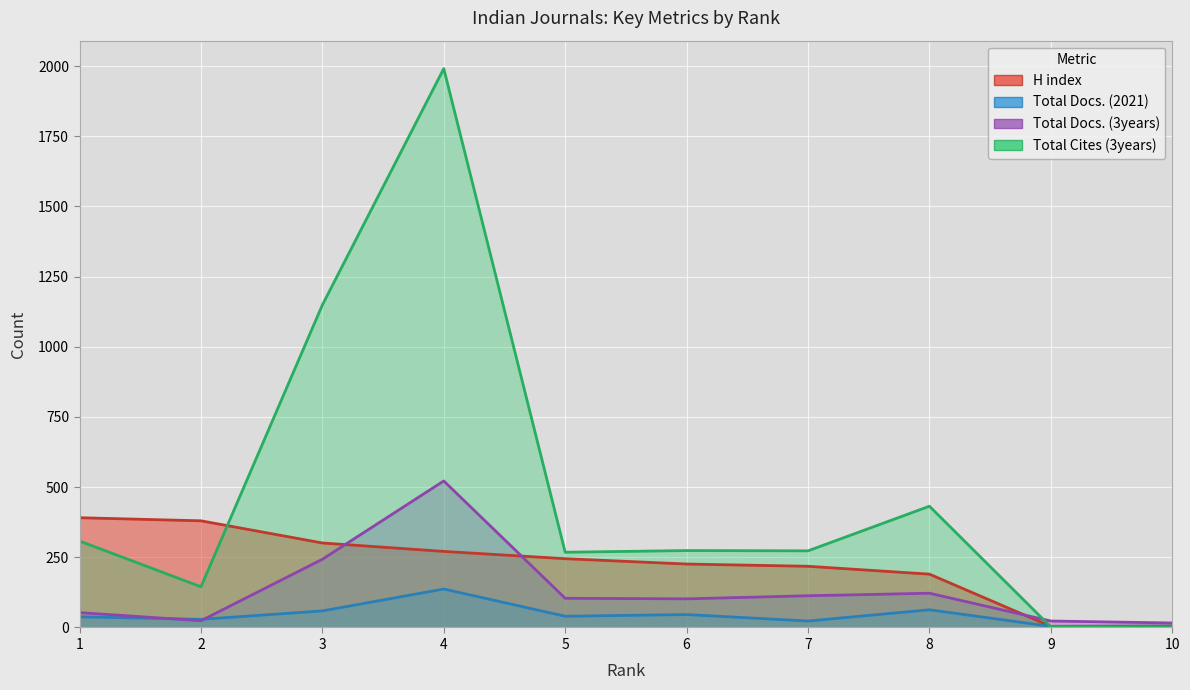

What is the approximate value of Total Docs. (2021) at 6?

46